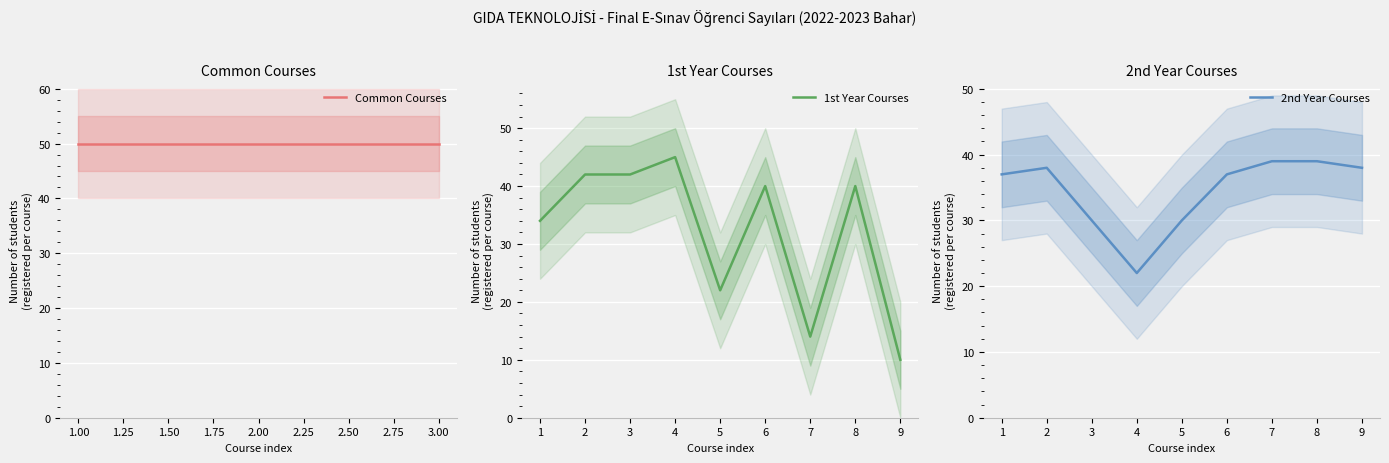

What is the difference between the maximum and minimum values in the 1st Year Courses series?

35